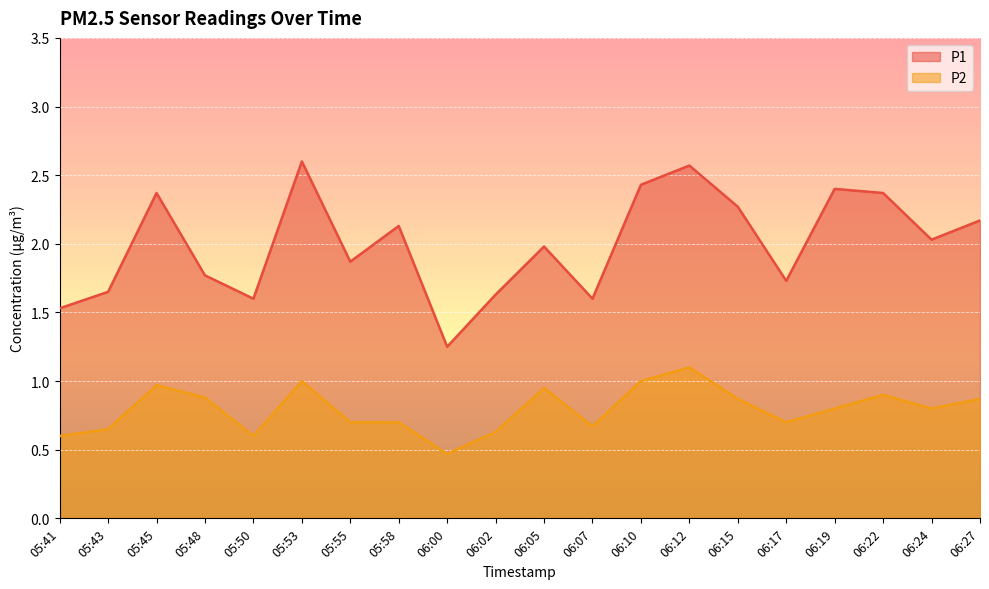

What position from the right is 06:12?

7